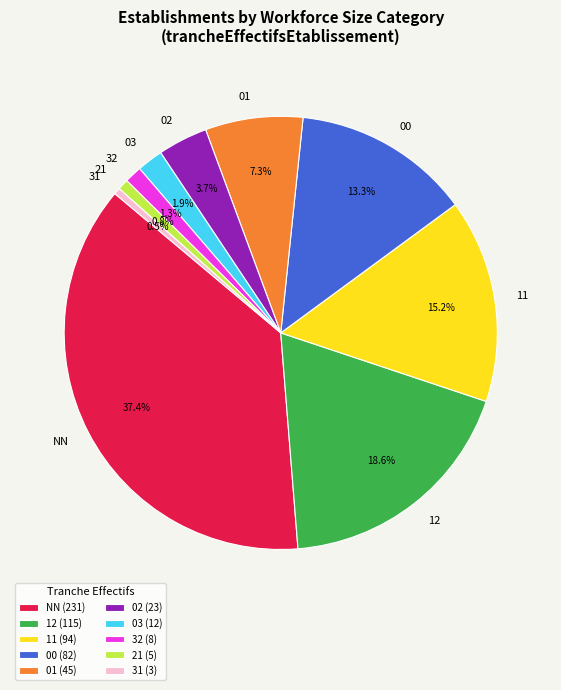

Count the number of slices in the pie.

10